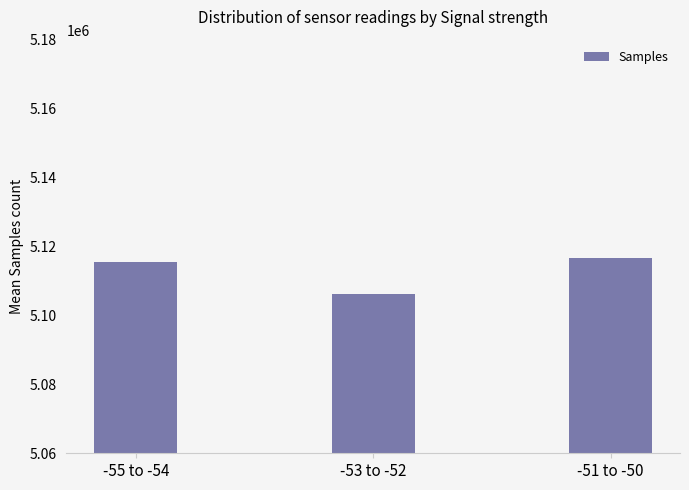

What position from the left is -55 to -54?

1